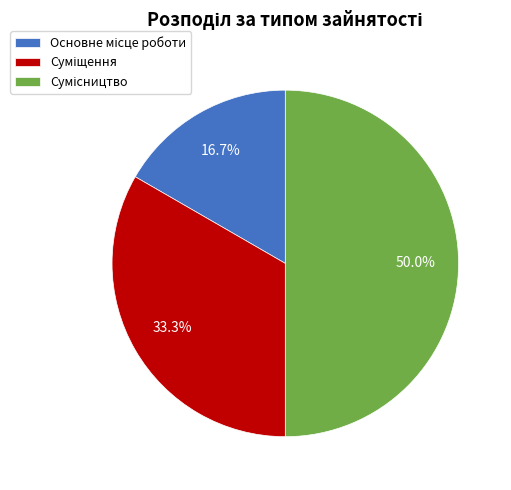

Does any single category account for the majority?

No